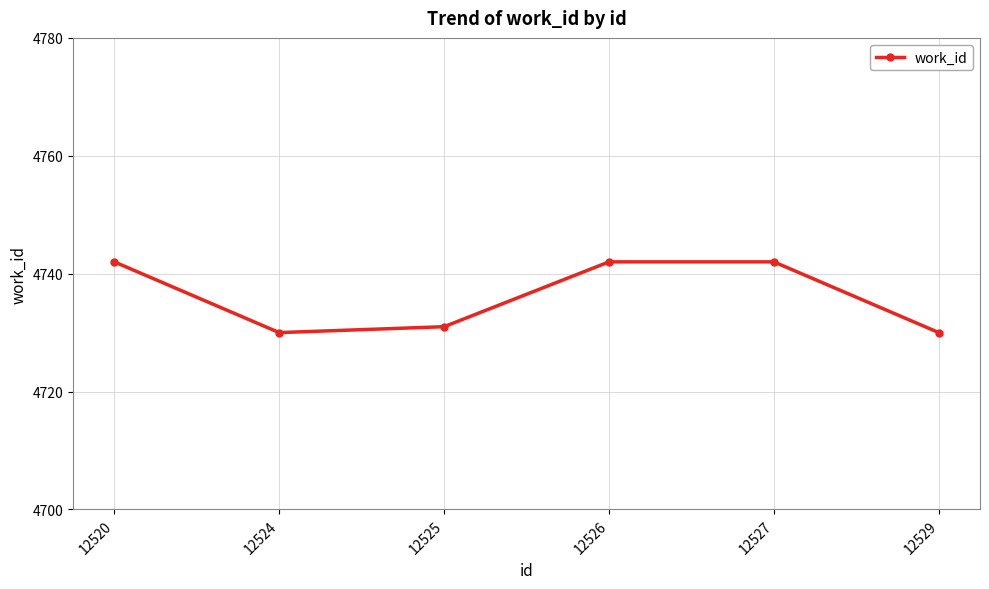

What is the smallest value displayed?

4730